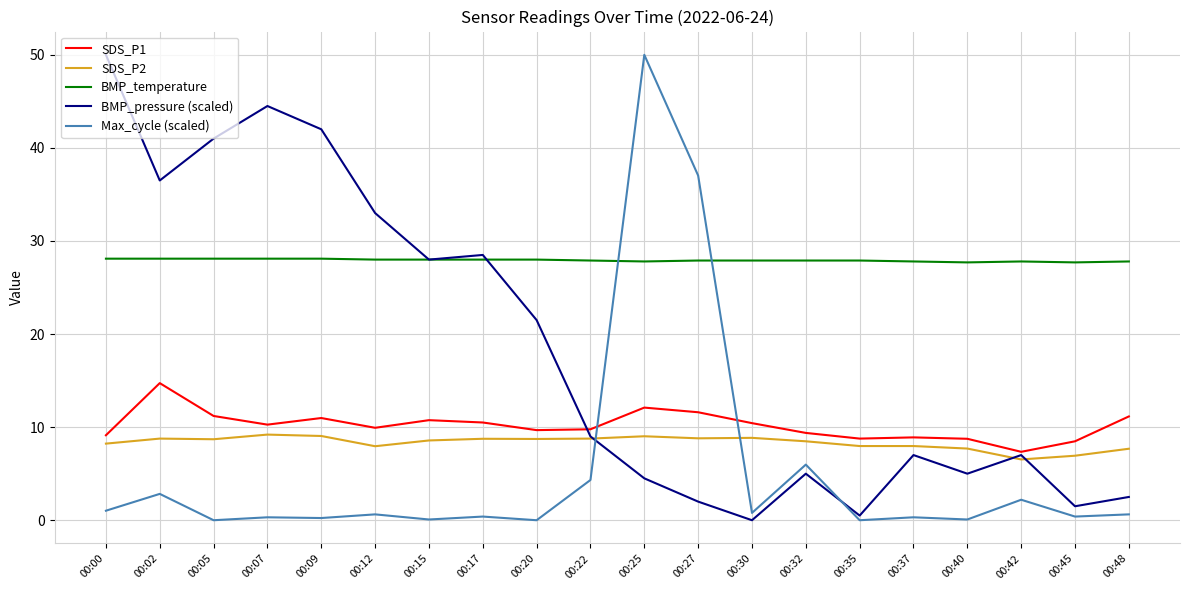

At which category is the sum across all series the highest?

00:25